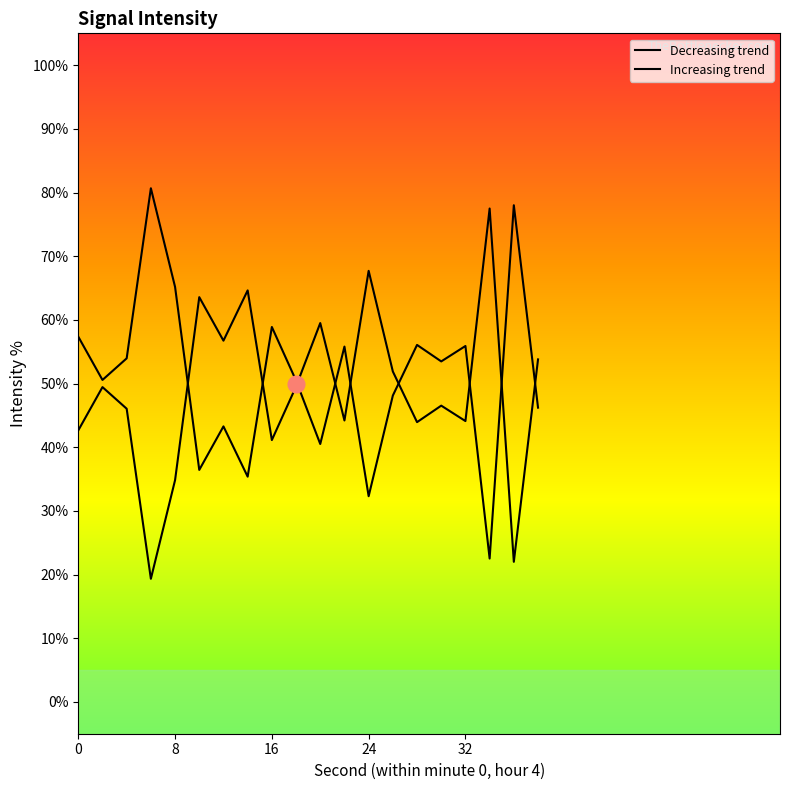

How many data points are above 49?

10